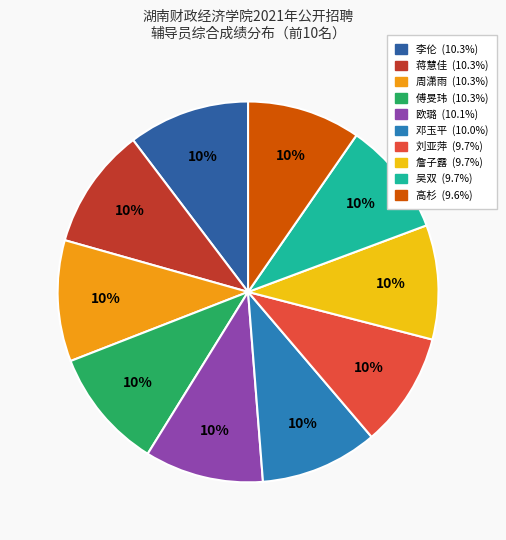

Is there any slice that represents more than half of the pie?

No